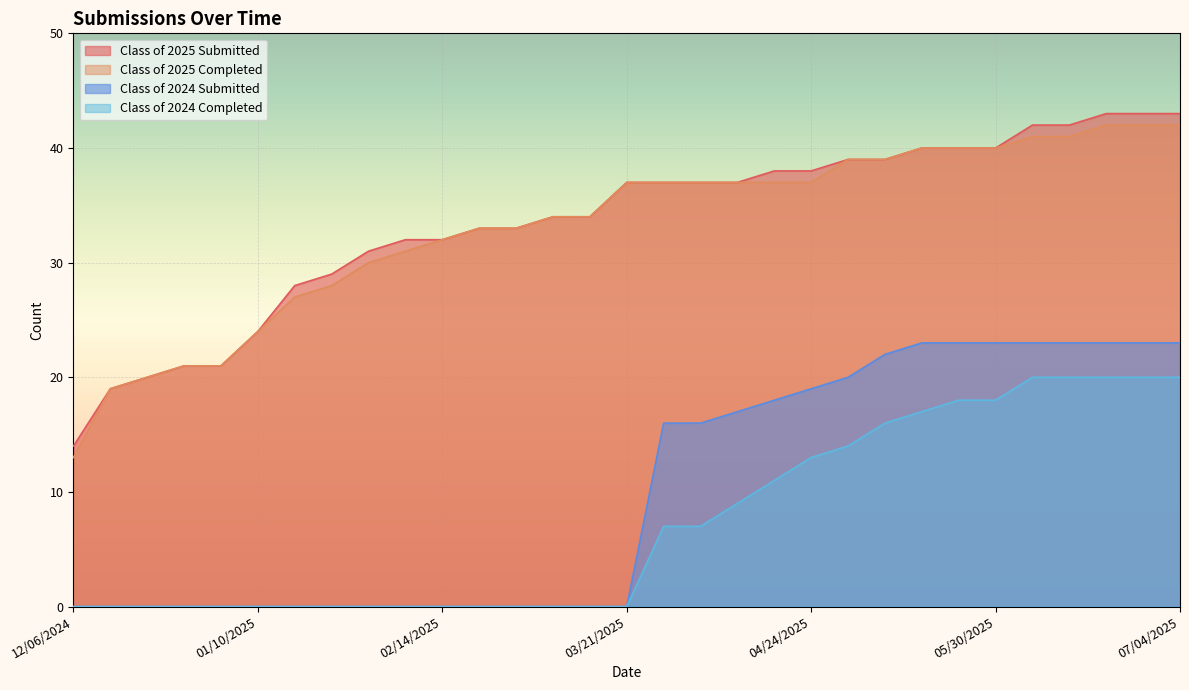

Rank the categories by Class of 2024 Completed value from lowest to highest.

12/06/2024, 12/13/2024, 12/20/2024, 12/27/2024, 12/31/2024, 01/10/2025, 01/17/2025, 01/24/2025, 01/31/2025, 02/07/2025, 02/14/2025, 02/21/2025, 02/28/2025, 03/07/2025, 03/14/2025, 03/21/2025, 03/28/2025, 04/04/2025, 04/11/2025, 04/18/2025, 04/24/2025, 05/02/2025, 05/09/2025, 05/16/2025, 05/23/2025, 05/30/2025, 06/06/2025, 06/13/2025, 06/20/2025, 06/27/2025, 07/04/2025